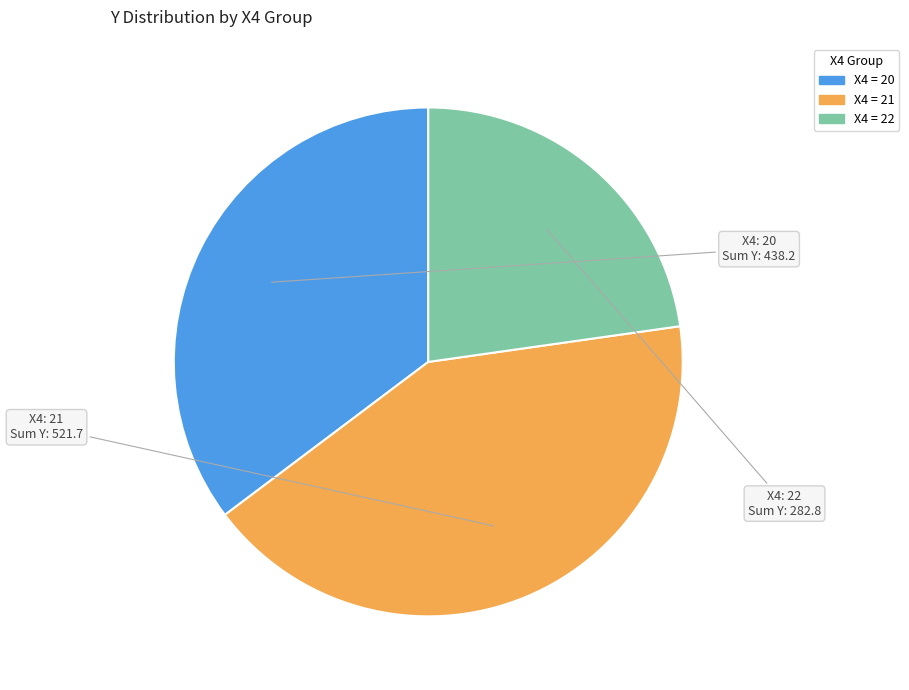

Does any single category account for the majority?

No